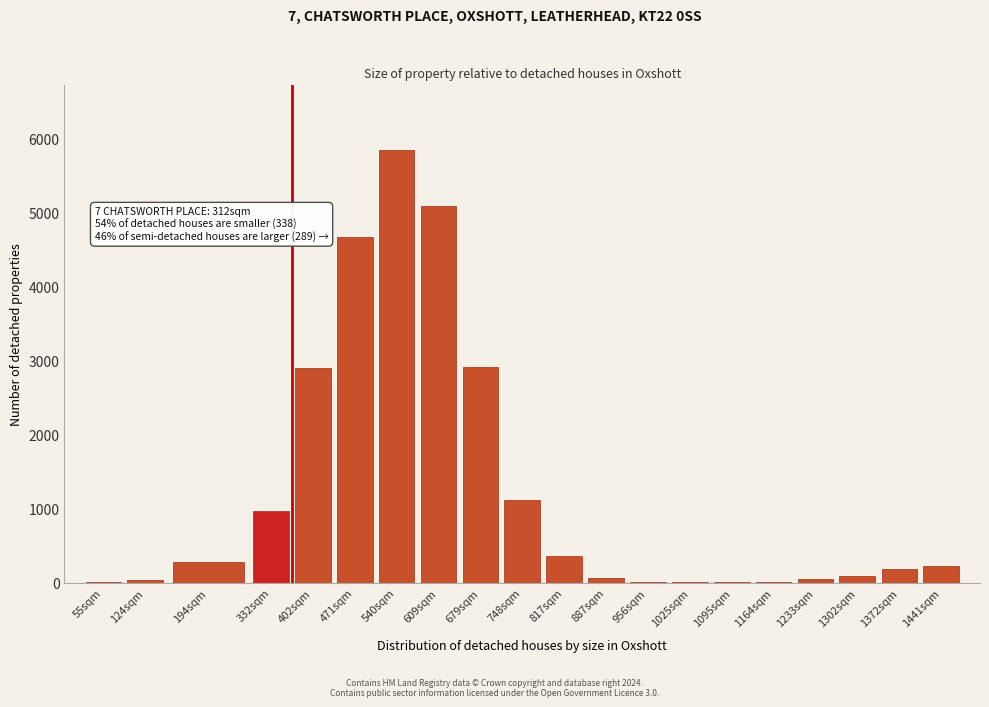

What is the ratio of the value at 540sqm to the value at 1372sqm?

32.4